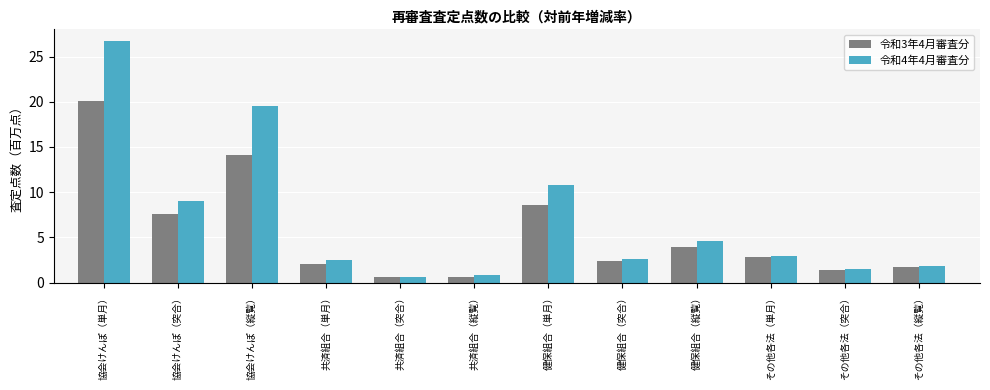

How many bars are there in each group?

2